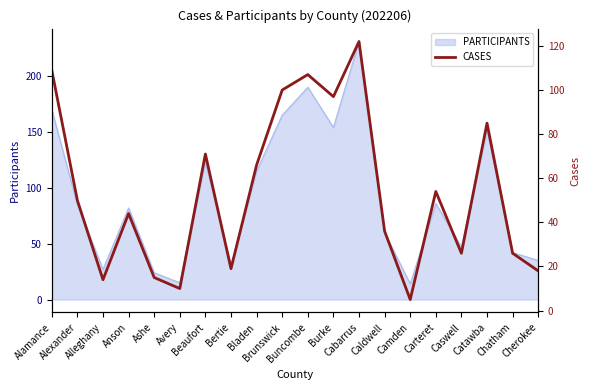

The value at Buncombe is 143. True or false?

False